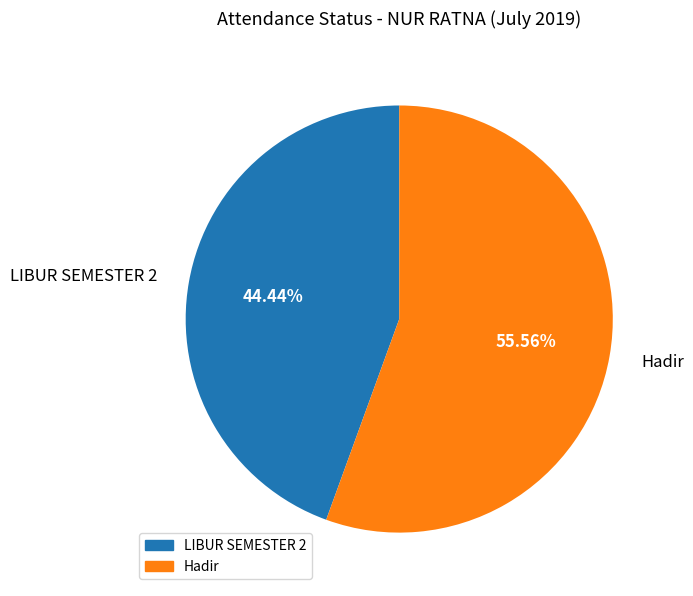

How many segments does this pie chart have?

2